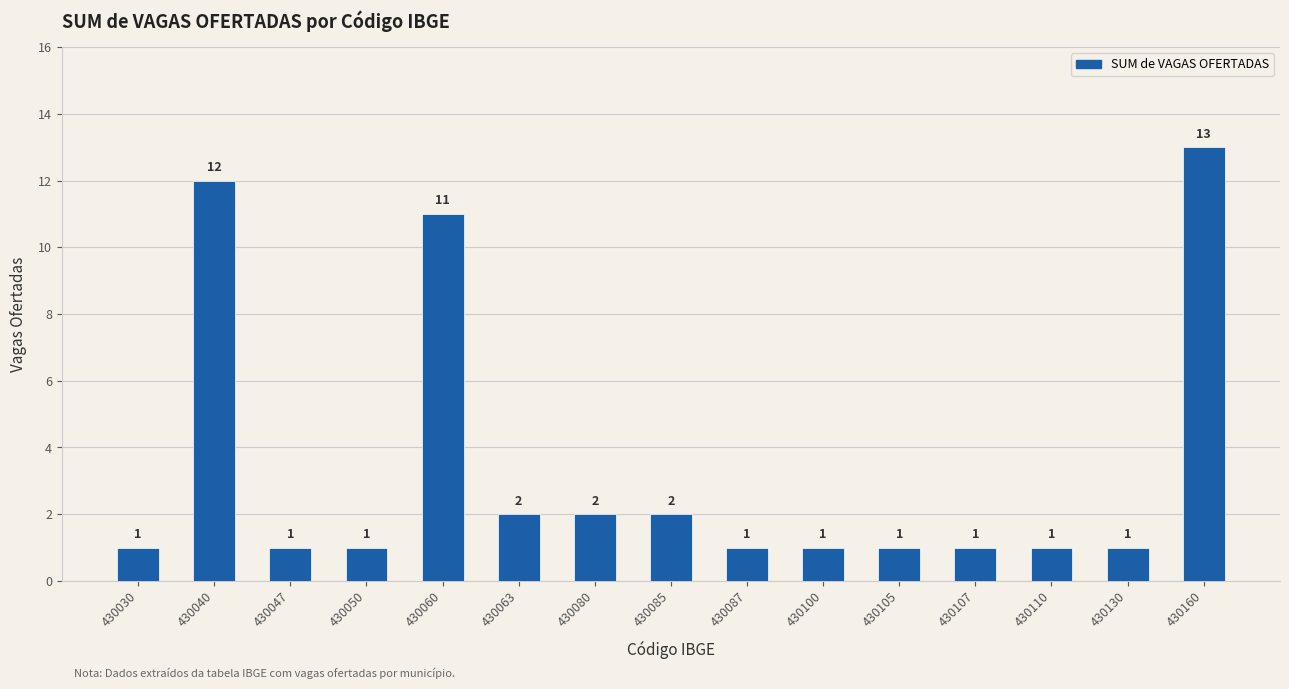

Are the bars grouped side by side (vs. stacked)?

No